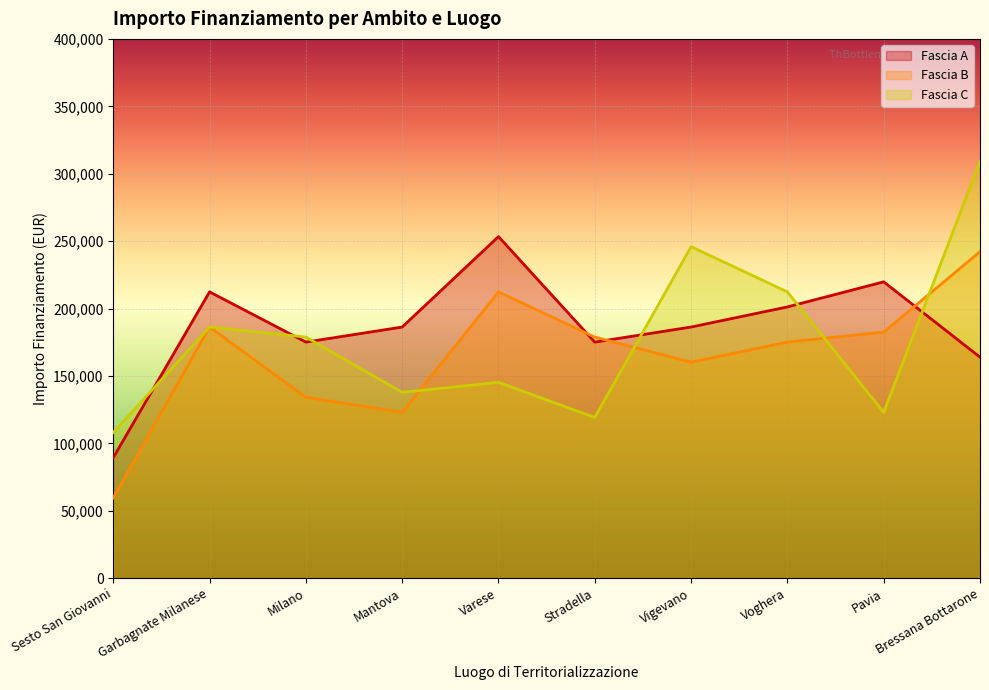

Is the value of Fascia B at Vigevano greater than the value of Fascia C at Sesto San Giovanni?

Yes